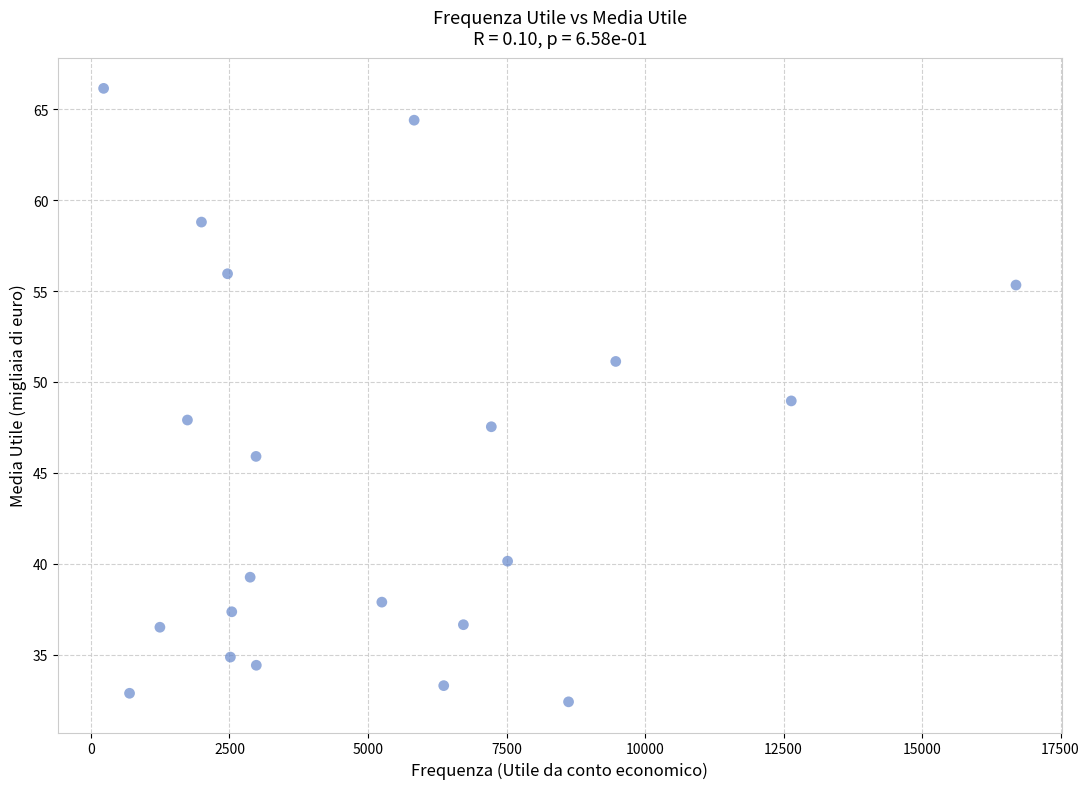

What is the range of Y values (max minus min)?

33.7